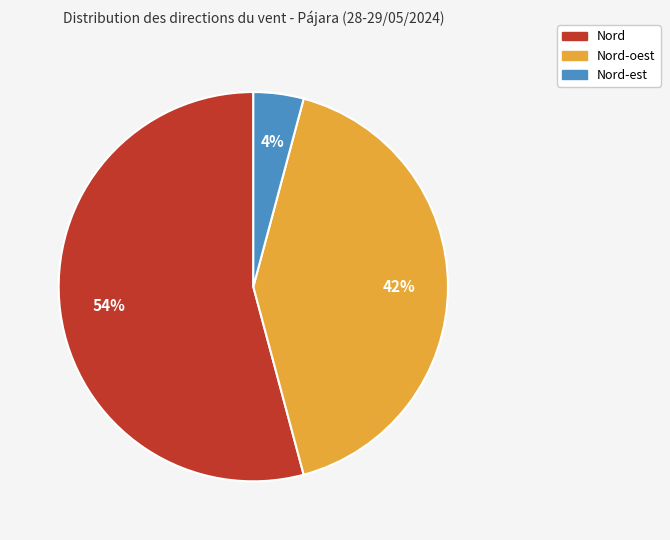

Which has a higher value, Nord-est or Nord-oest?

Nord-oest